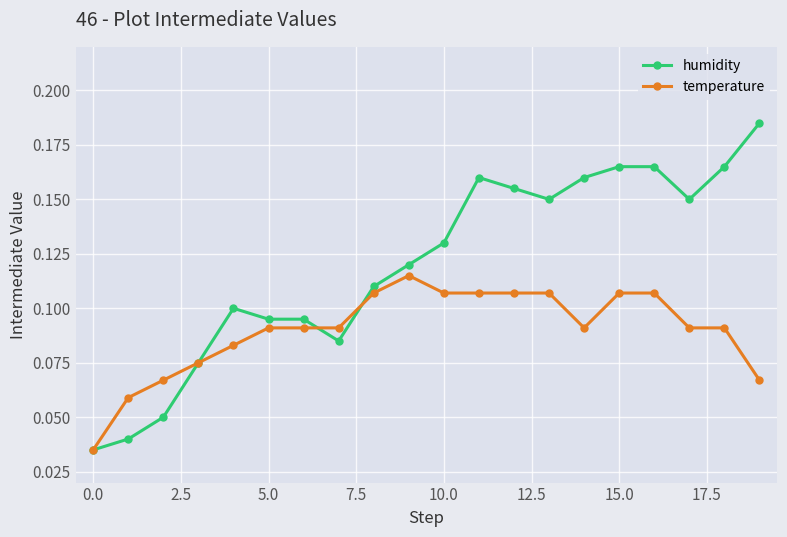

At how many categories does at least one series exceed 0?

20